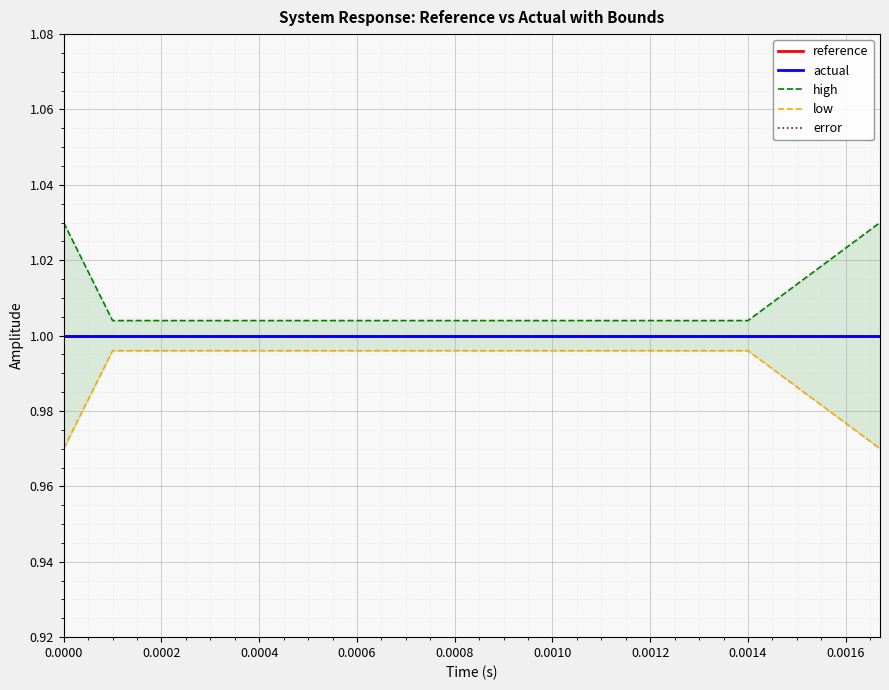

The low series shows 0.4 at 11. True or false?

False